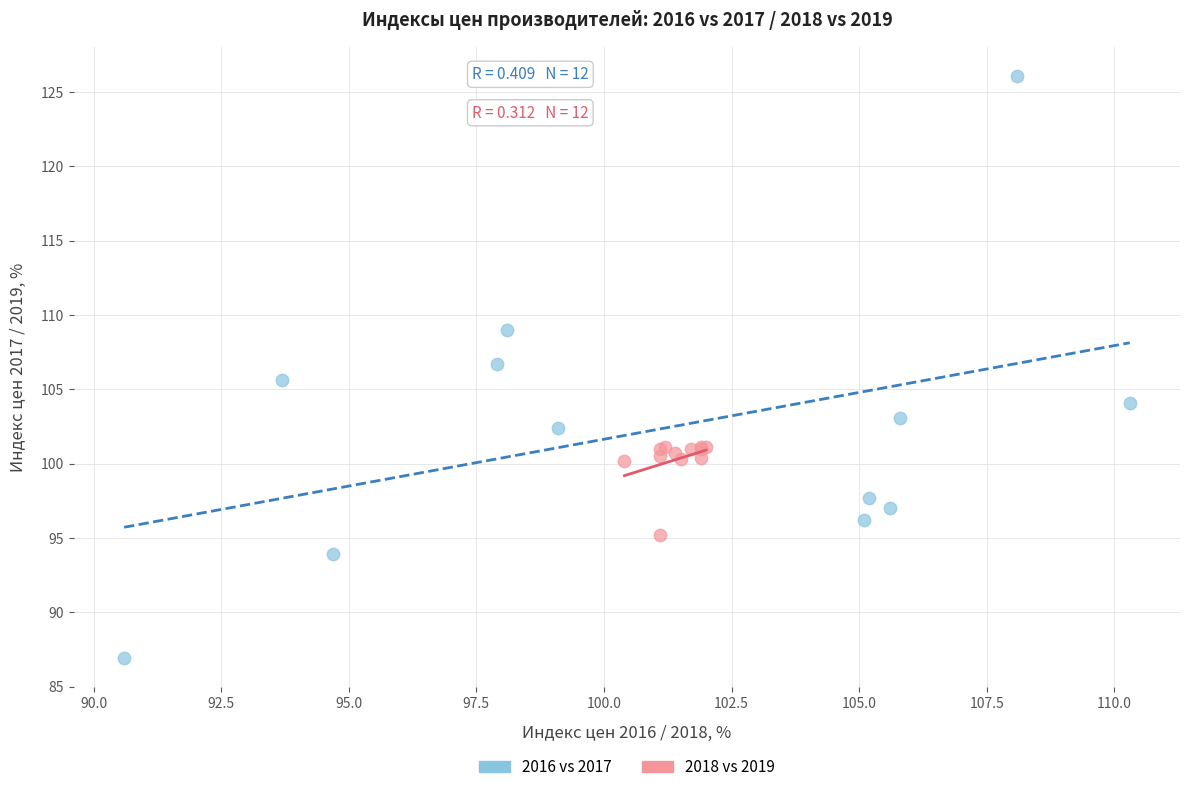

Which series has the largest Y range (max minus min)?

2016 vs 2017